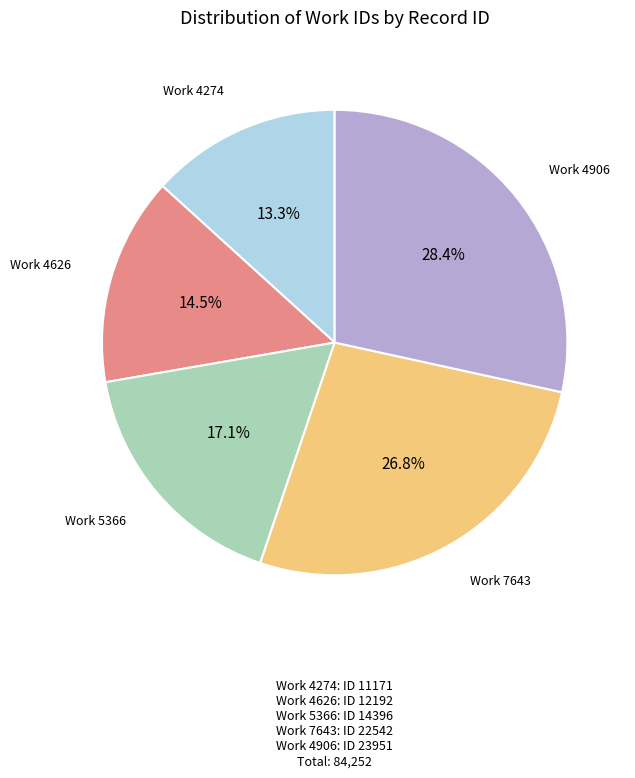

Is there any slice that represents more than half of the pie?

No